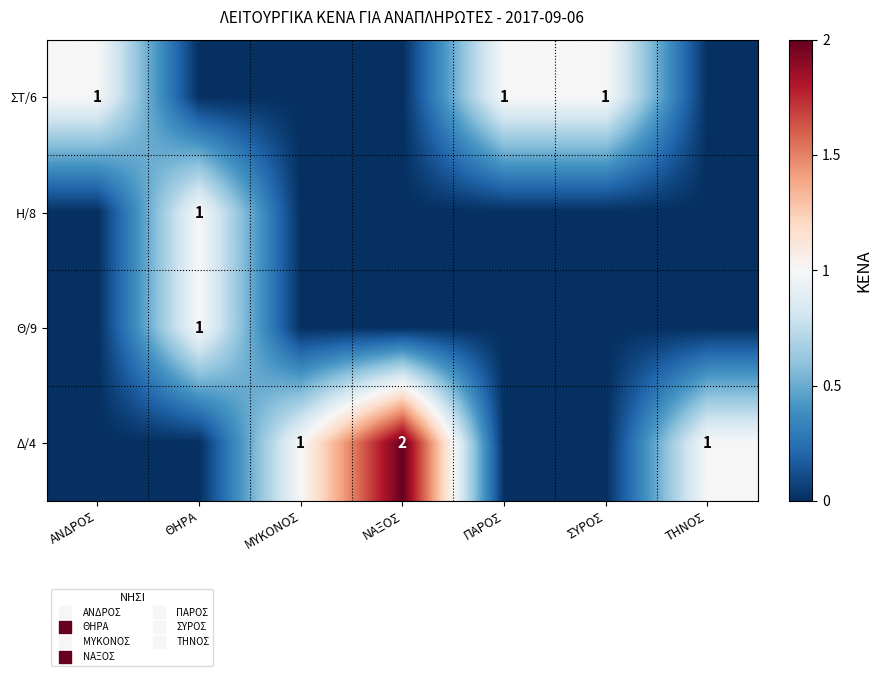

How many series are shown in this chart?

4